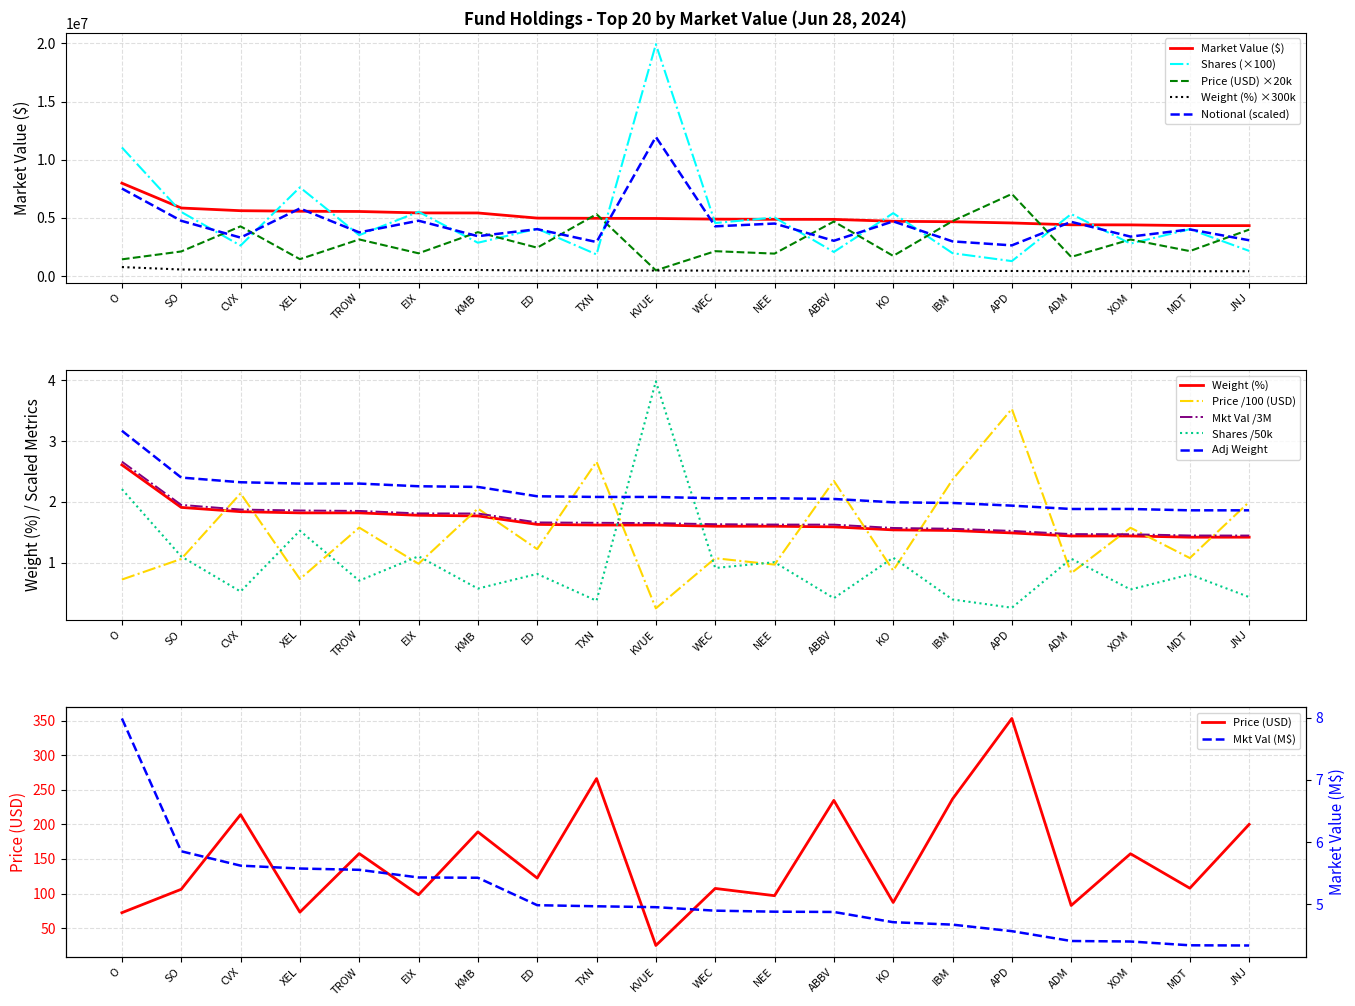

What is the label of the 18th point from the right?

CVX